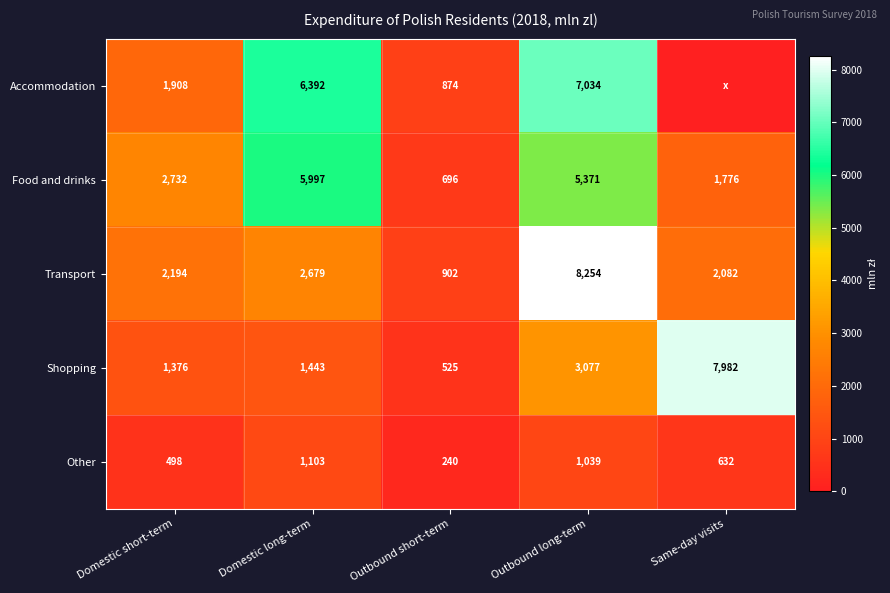

What is the average value of the Food and drinks series?

3314